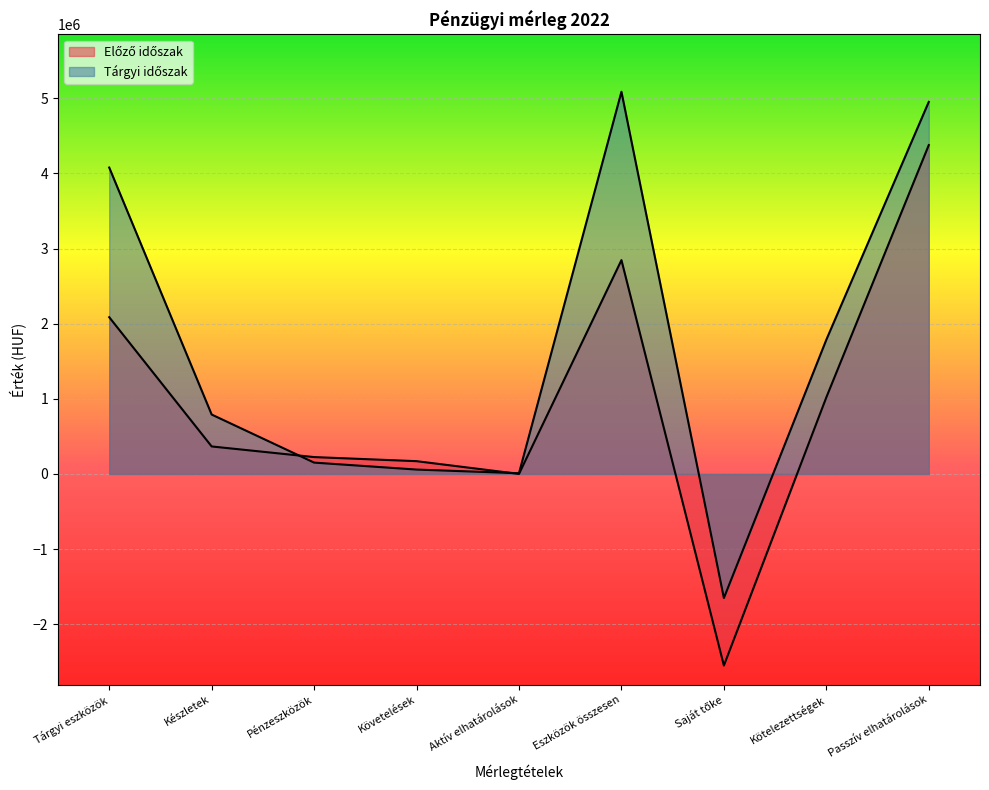

Reading right to left, extract all data points from this chart.

Előző időszak: Passzív elhatárolások=4377668	Kötelezettségek=1019481	Saját tőke=-2550997	Eszközök összesen=2846152	Aktív elhatárolások=0	Követelések=169809	Pénzeszközök=224193	Készletek=365745	Tárgyi eszközök=2086405
Tárgyi időszak: Passzív elhatárolások=4952752	Kötelezettségek=1786287	Saját tőke=-1651641	Eszközök összesen=5087398	Aktív elhatárolások=9333	Követelések=58080	Pénzeszközök=150727	Készletek=790492	Tárgyi eszközök=4078766